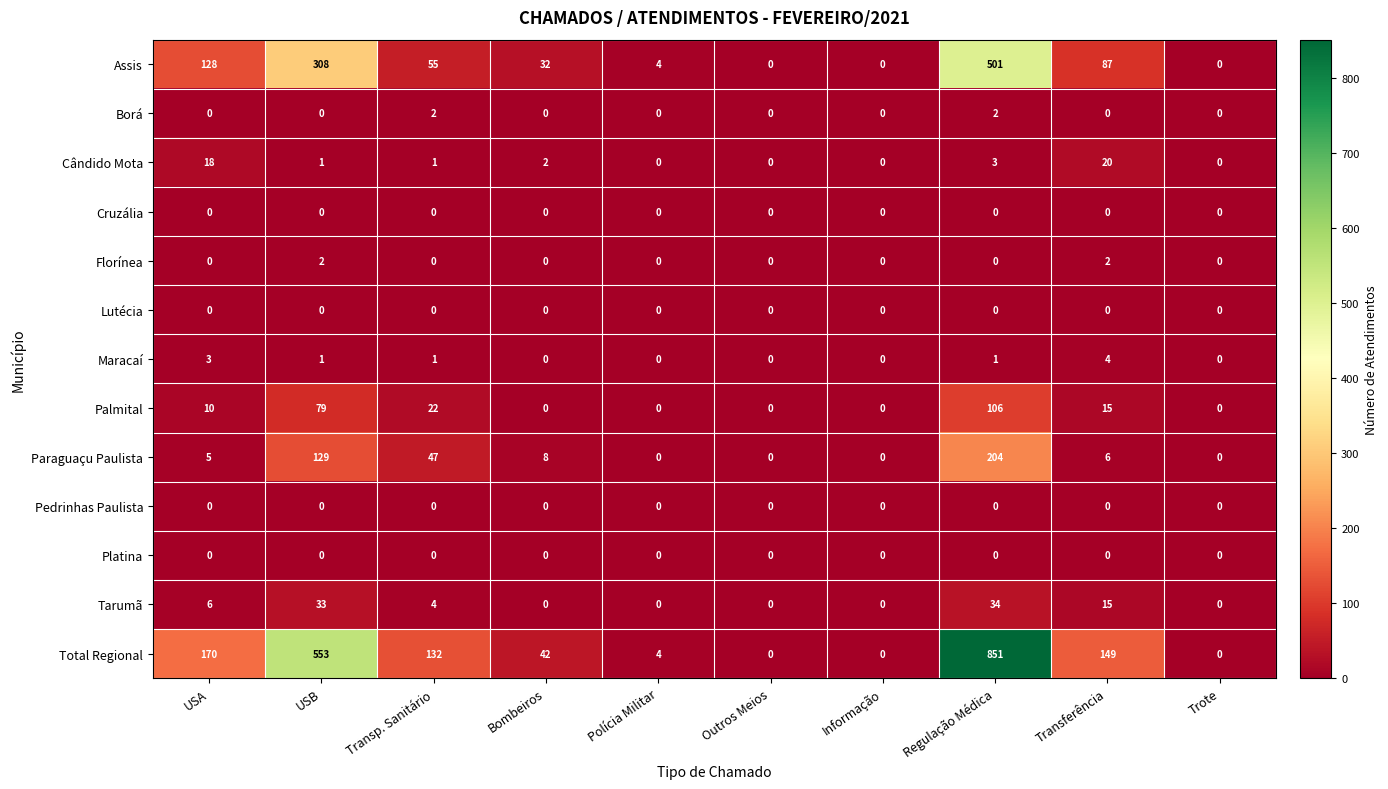

Which series has the largest total across all categories?

Total Regional